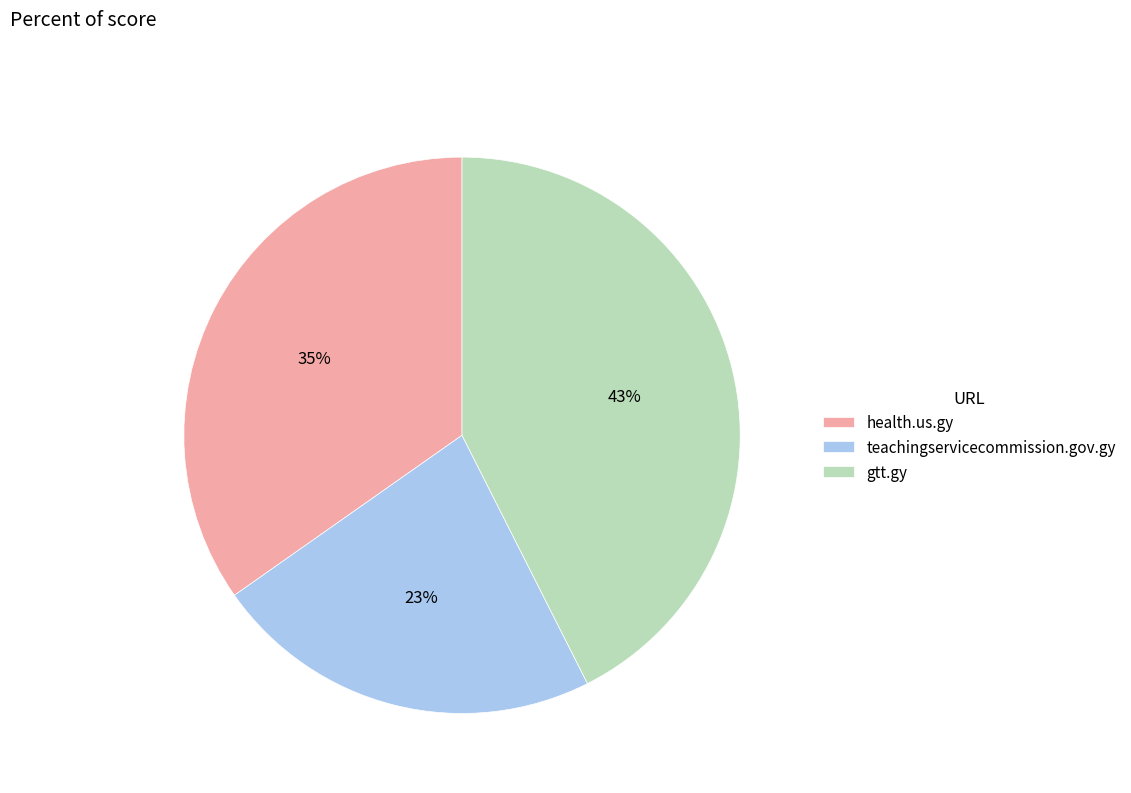

How many slices are in this pie chart?

3